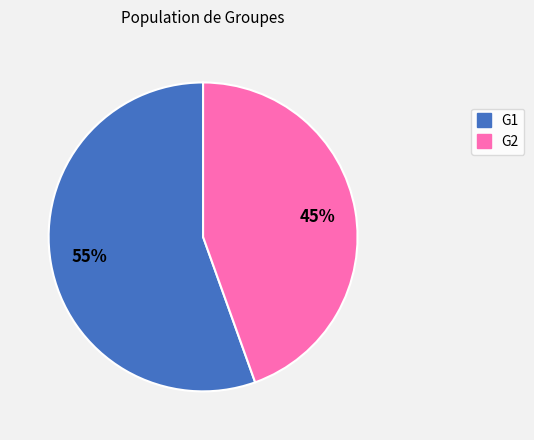

Does any single category account for the majority?

Yes